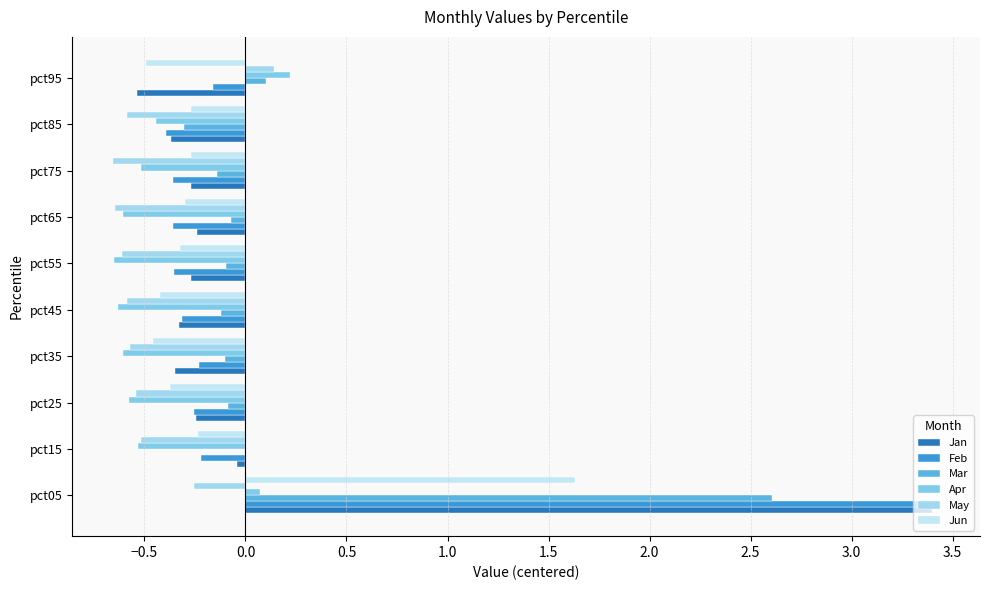

How many data points in May are above 0?

1